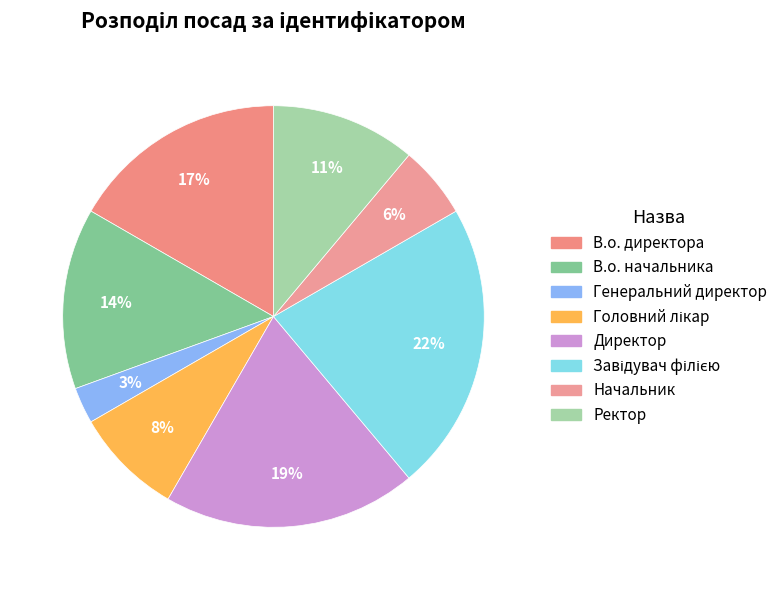

Is В.о. директора the majority of the pie?

No